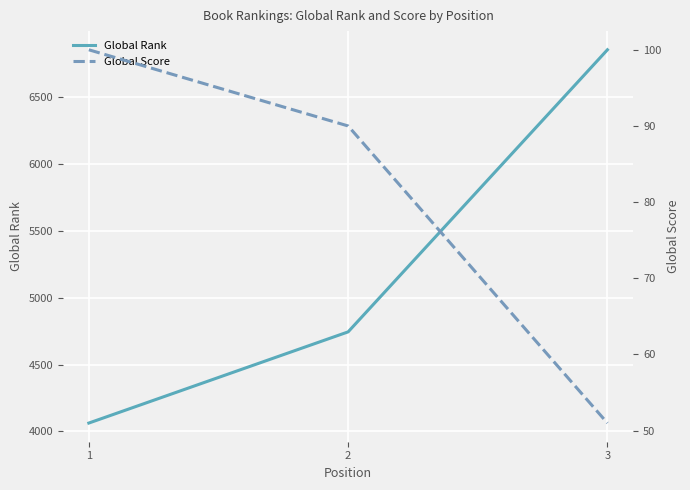

List the series in order of their peak value, highest first.

Global Rank, Global Score